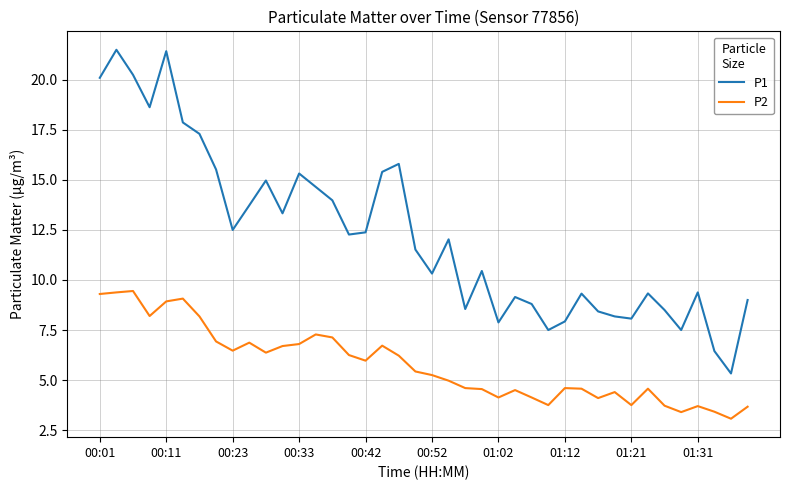

True or false: P2 and P1 cross at least once.

False